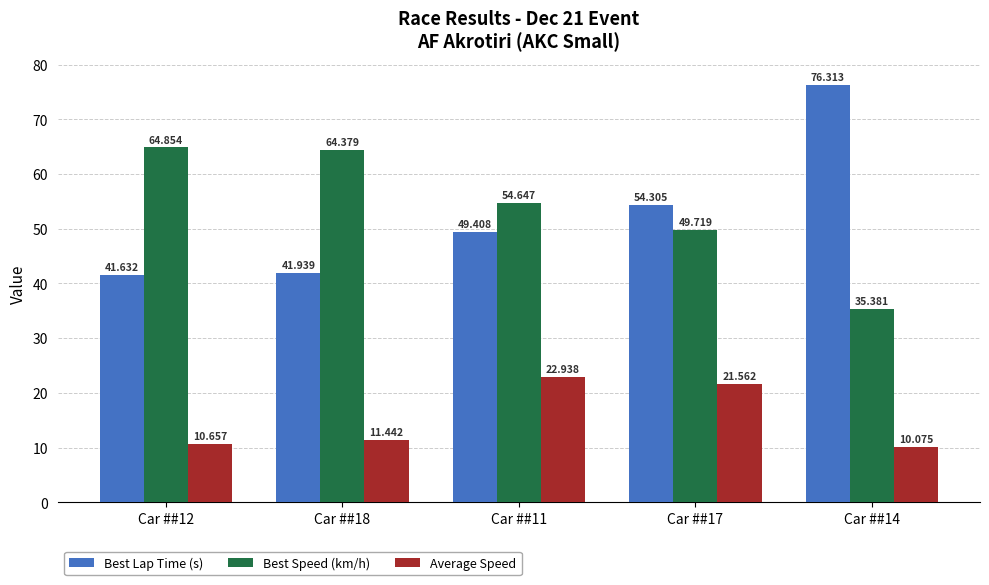

What is the maximum value shown in the chart?

76.3